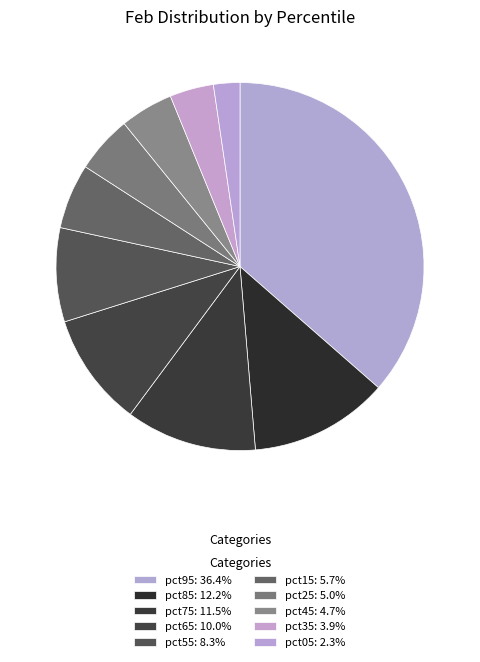

How many slices are in this pie chart?

10